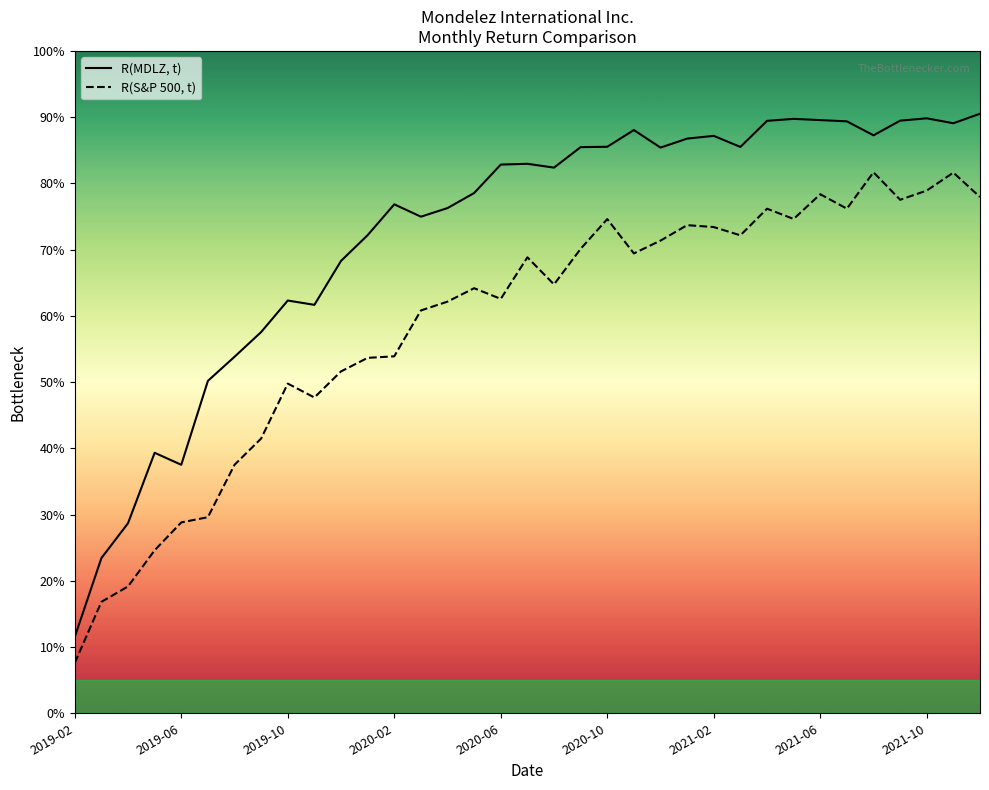

Which series has the largest total across all categories?

R(MDLZ, t)